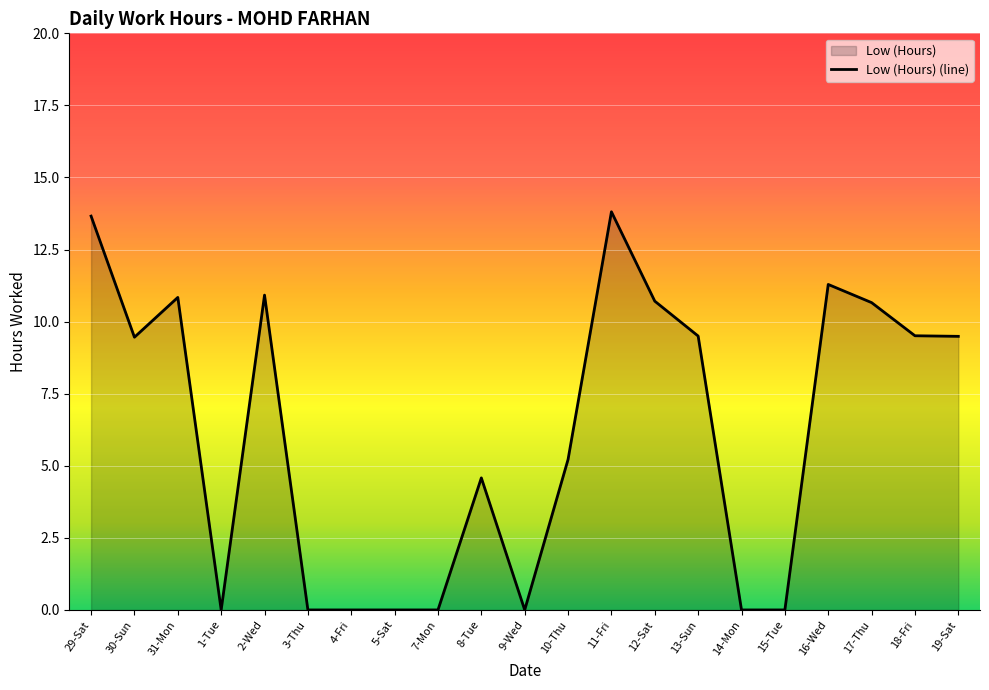

Where is the data nearest to the value 6?

10-Thu